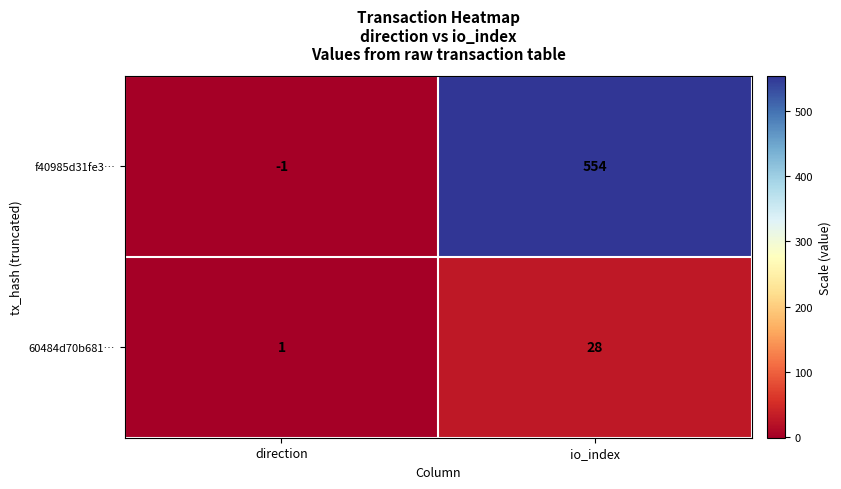

What is the difference between the highest and lowest values at io_index?

526